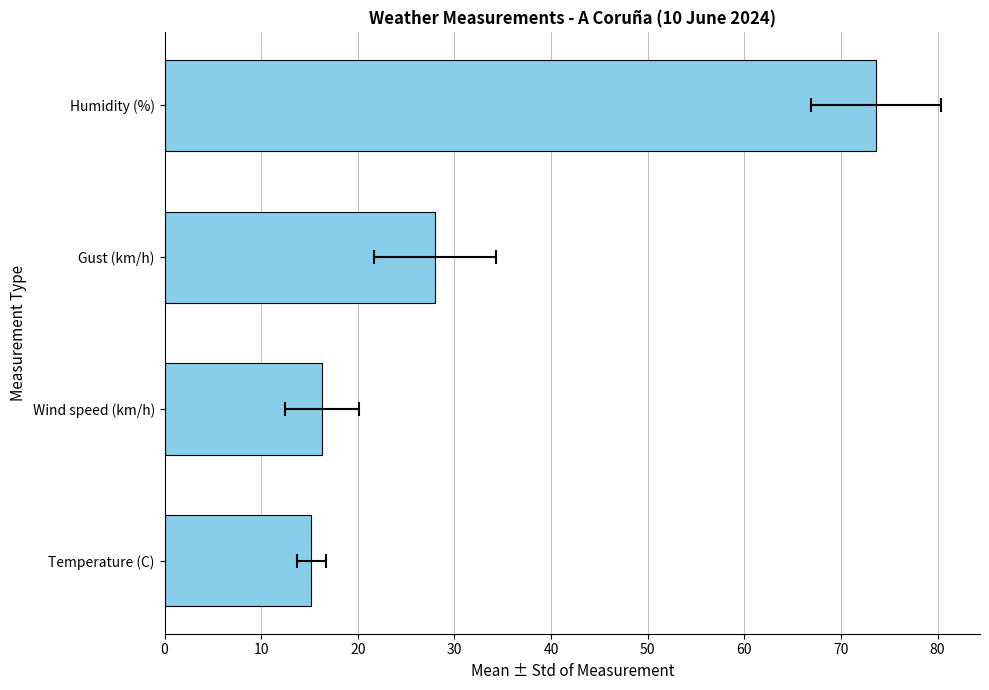

Are the bars horizontal?

Yes